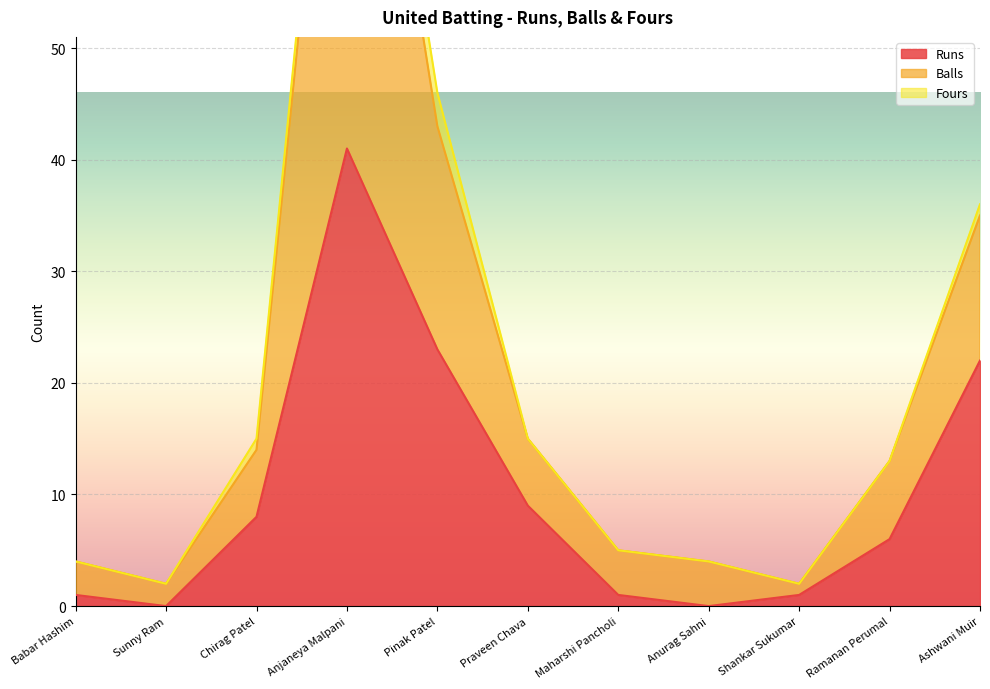

What value does the Balls series have at Ashwani Muir, to the nearest 10?

40